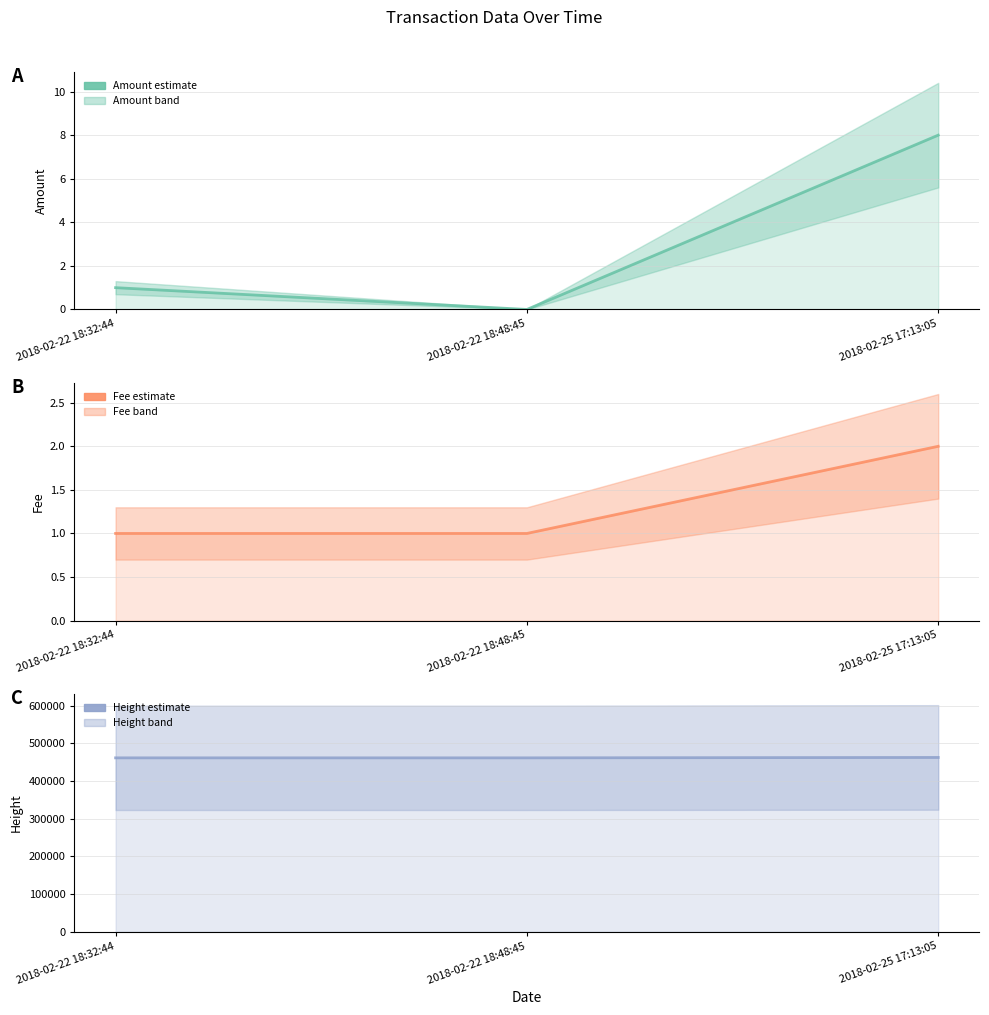

What is the difference between the Amount values at 2018-02-22 18:48:45 and 2018-02-25 17:13:05?

8